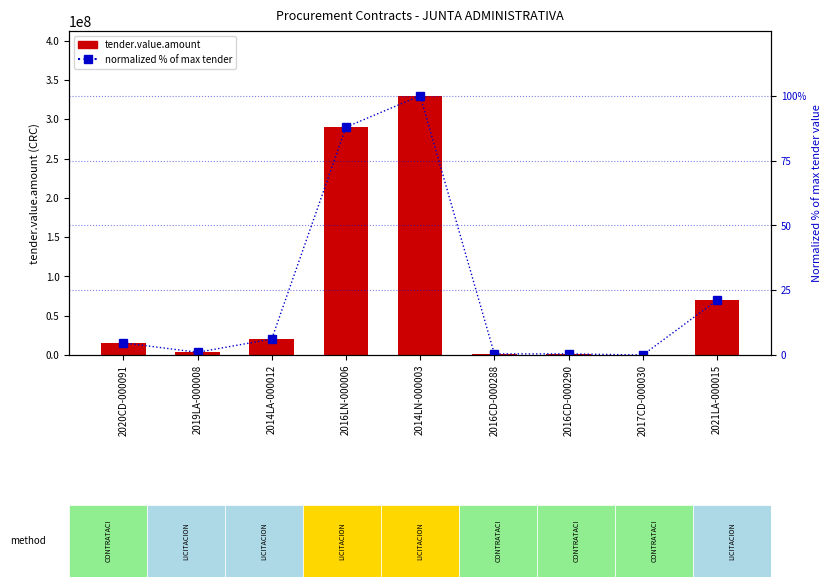

The awards.originalValue.amount (normalized %) series shows 87.9 at 2016LN-000006. True or false?

True